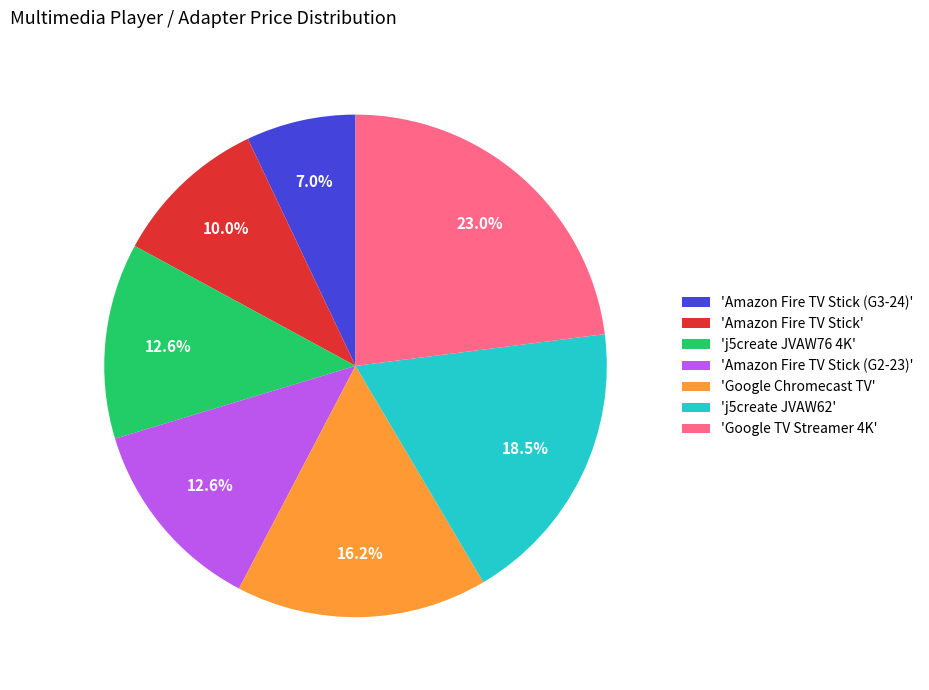

Between 'Amazon Fire TV Stick (G3-24)' and 'Google TV Streamer 4K', which is larger?

'Google TV Streamer 4K'